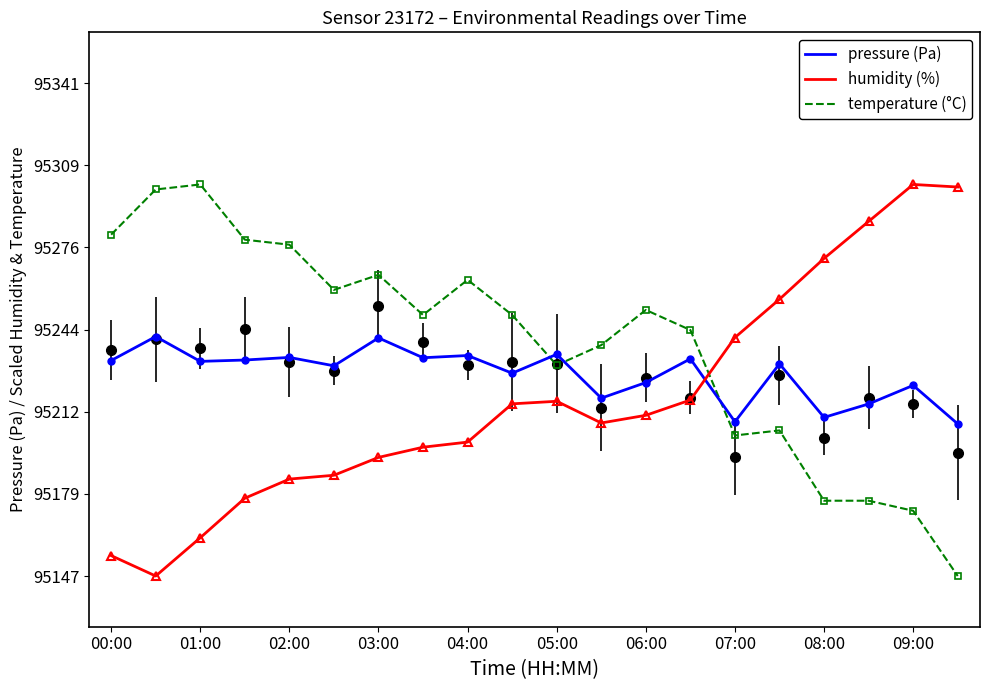

How many lines are shown in the chart?

3